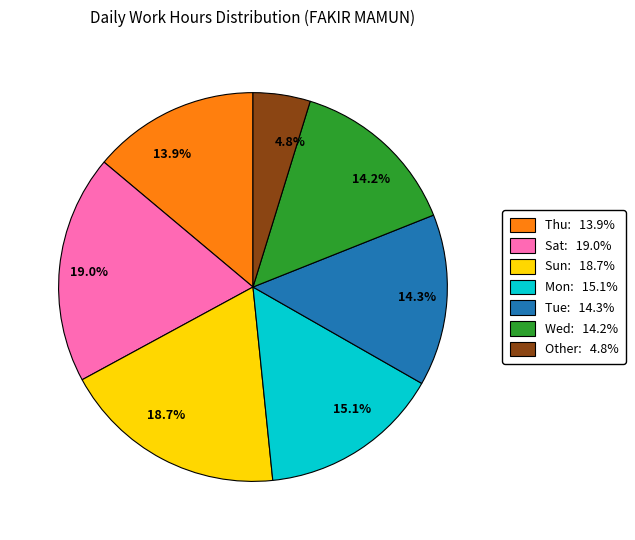

Between 19.0% and 4.8%, which is larger?

19.0%